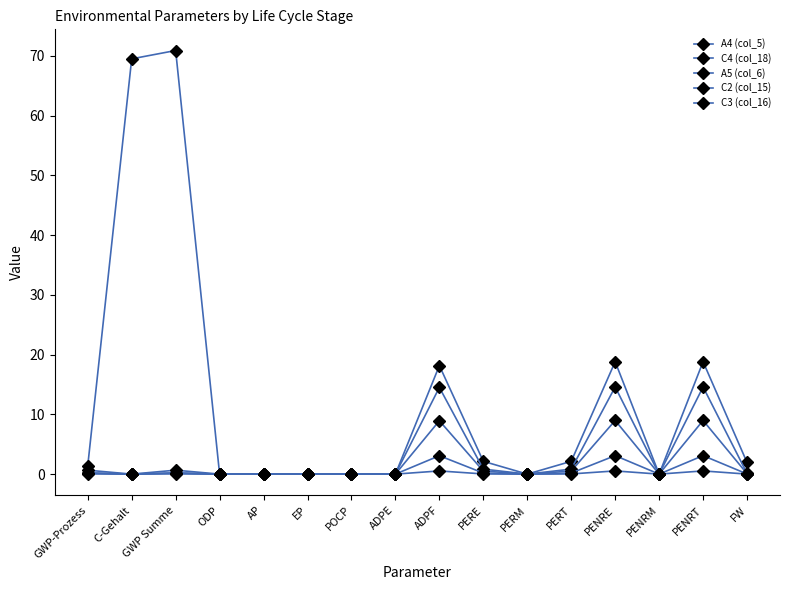

Reading left to right, transcribe all the data shown in this chart.

A4 (col_5): 0.7	0.0	0.7	0.0	0.0	0.0	-0.0	0.0	8.9	0.5	0.0	0.5	9.0	0.0	9.0	0.1
C4 (col_18): 1.4	69.5	70.9	0.0	0.0	0.0	0.0	0.0	18.2	2.1	0.0	2.1	18.8	0.0	18.8	1.9
A5 (col_6): 0.0	0.0	0.0	0.0	0.0	0.0	-0.0	0.0	0.5	0.0	0.0	0.0	0.5	0.0	0.5	0.0
C2 (col_15): 0.2	0.0	0.2	0.0	0.0	0.0	0.0	0.0	14.5	0.8	0.0	0.8	14.6	0.0	14.6	0.1
C3 (col_16): 0.2	0.0	0.2	0.0	0.0	0.0	-0.0	0.0	3.1	0.2	0.0	0.2	3.1	0.0	3.1	0.0